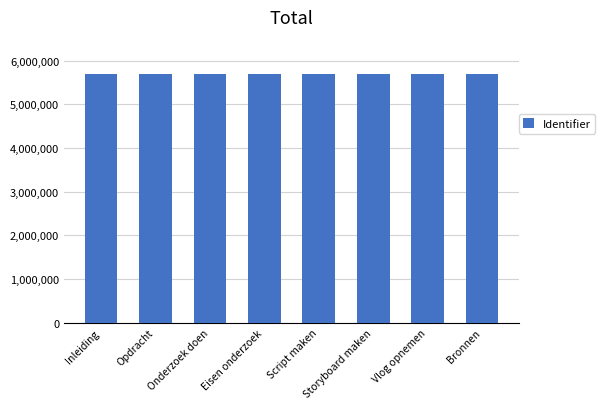

What is the smallest value displayed?

5682226